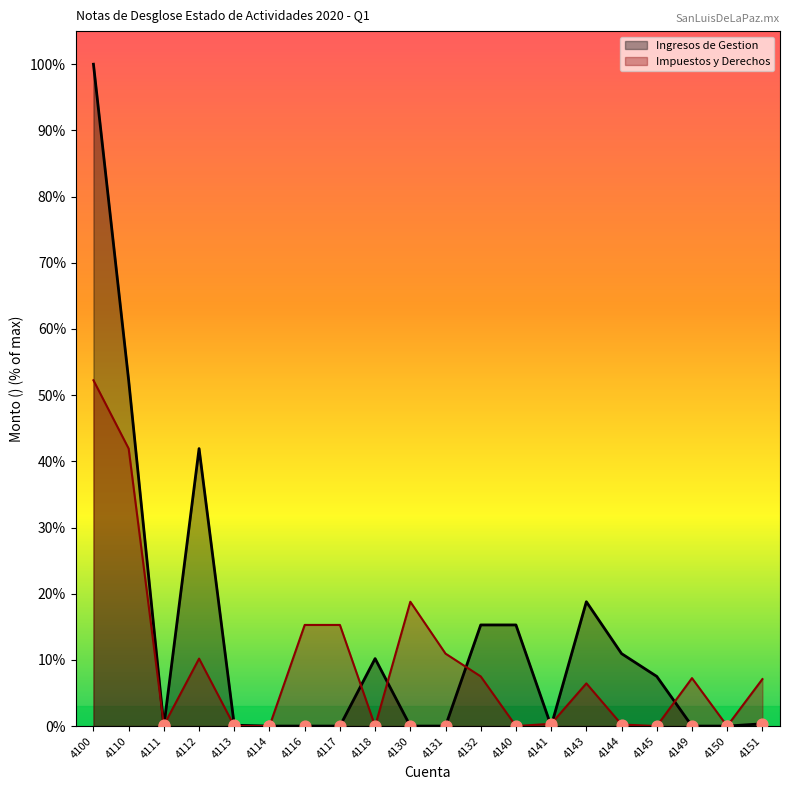

What is the total value across all series at 4132?

10867033.4